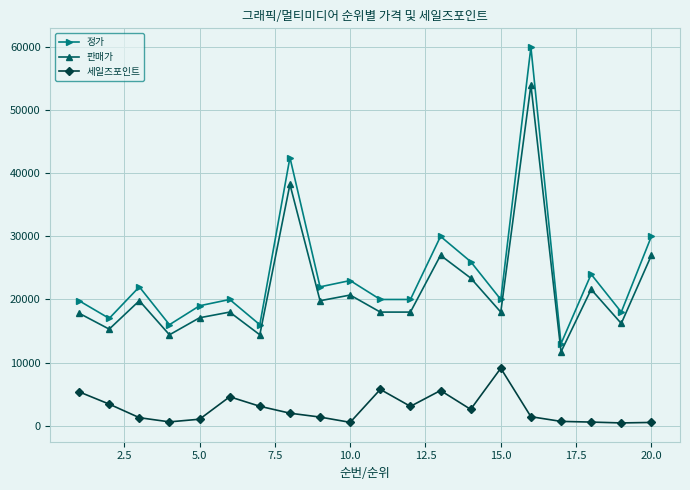

What is the lowest value of the 정가 series?

13000